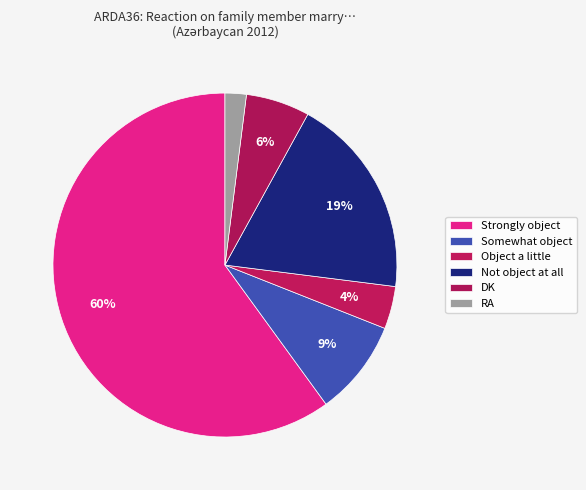

Is there any slice that represents more than half of the pie?

Yes